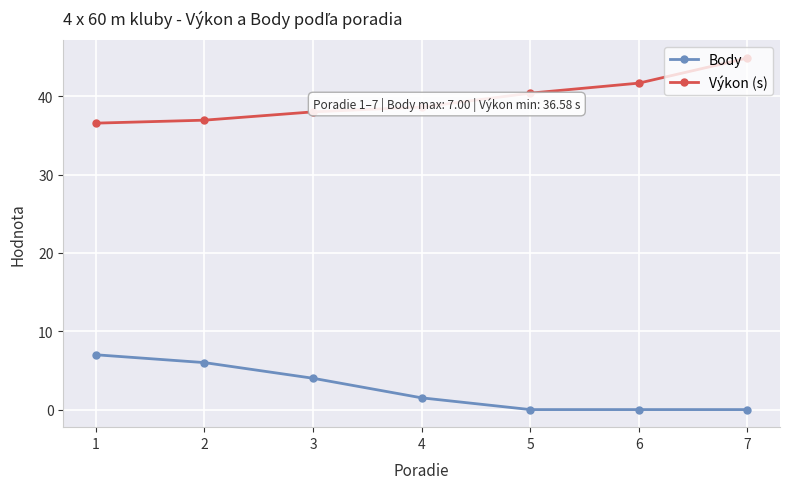

Is it true that Body equals 1.5 at 4?

True